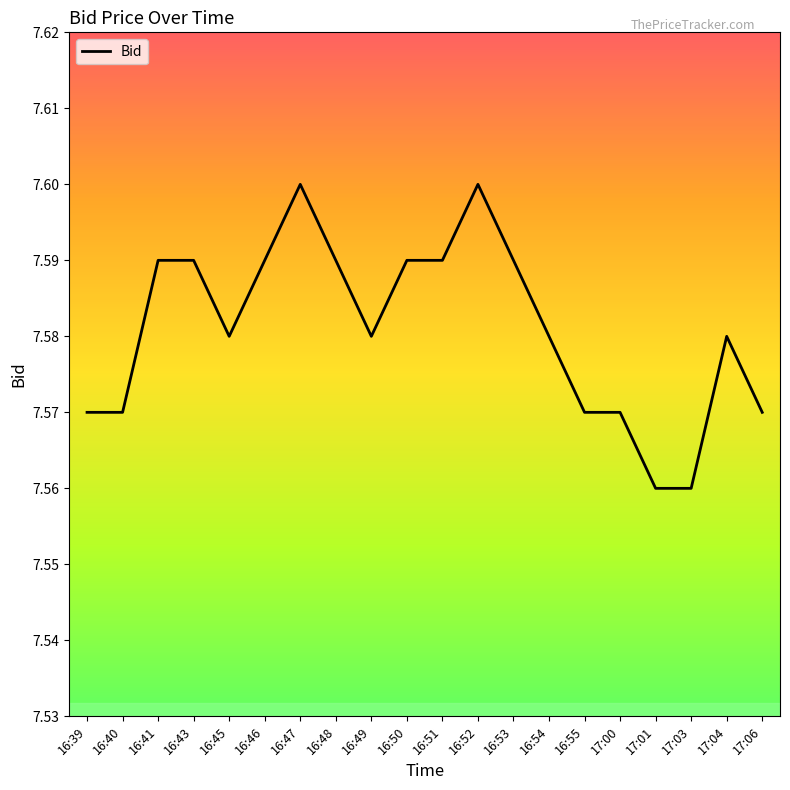

Which has a higher value, 16:51 or 16:54?

16:51